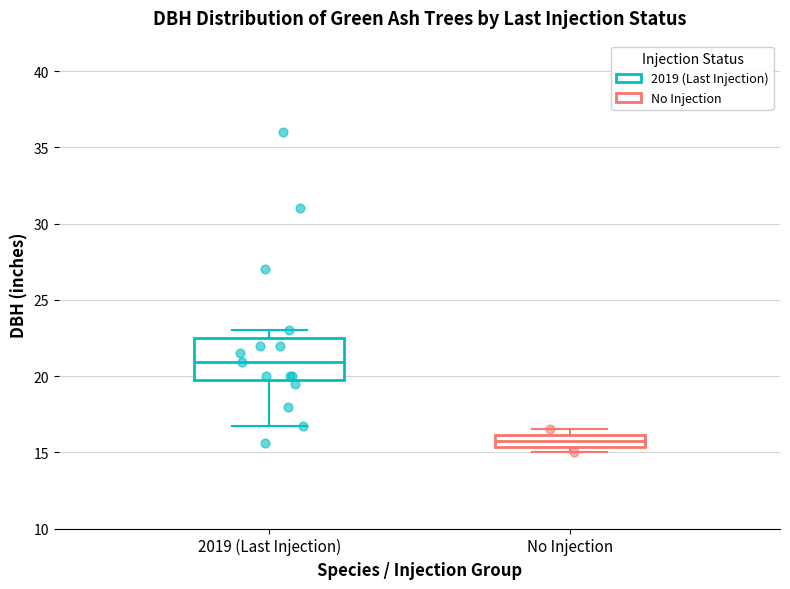

Comparing the boxes themselves (not the whiskers), which one is the tallest?

2019 (Last Injection)